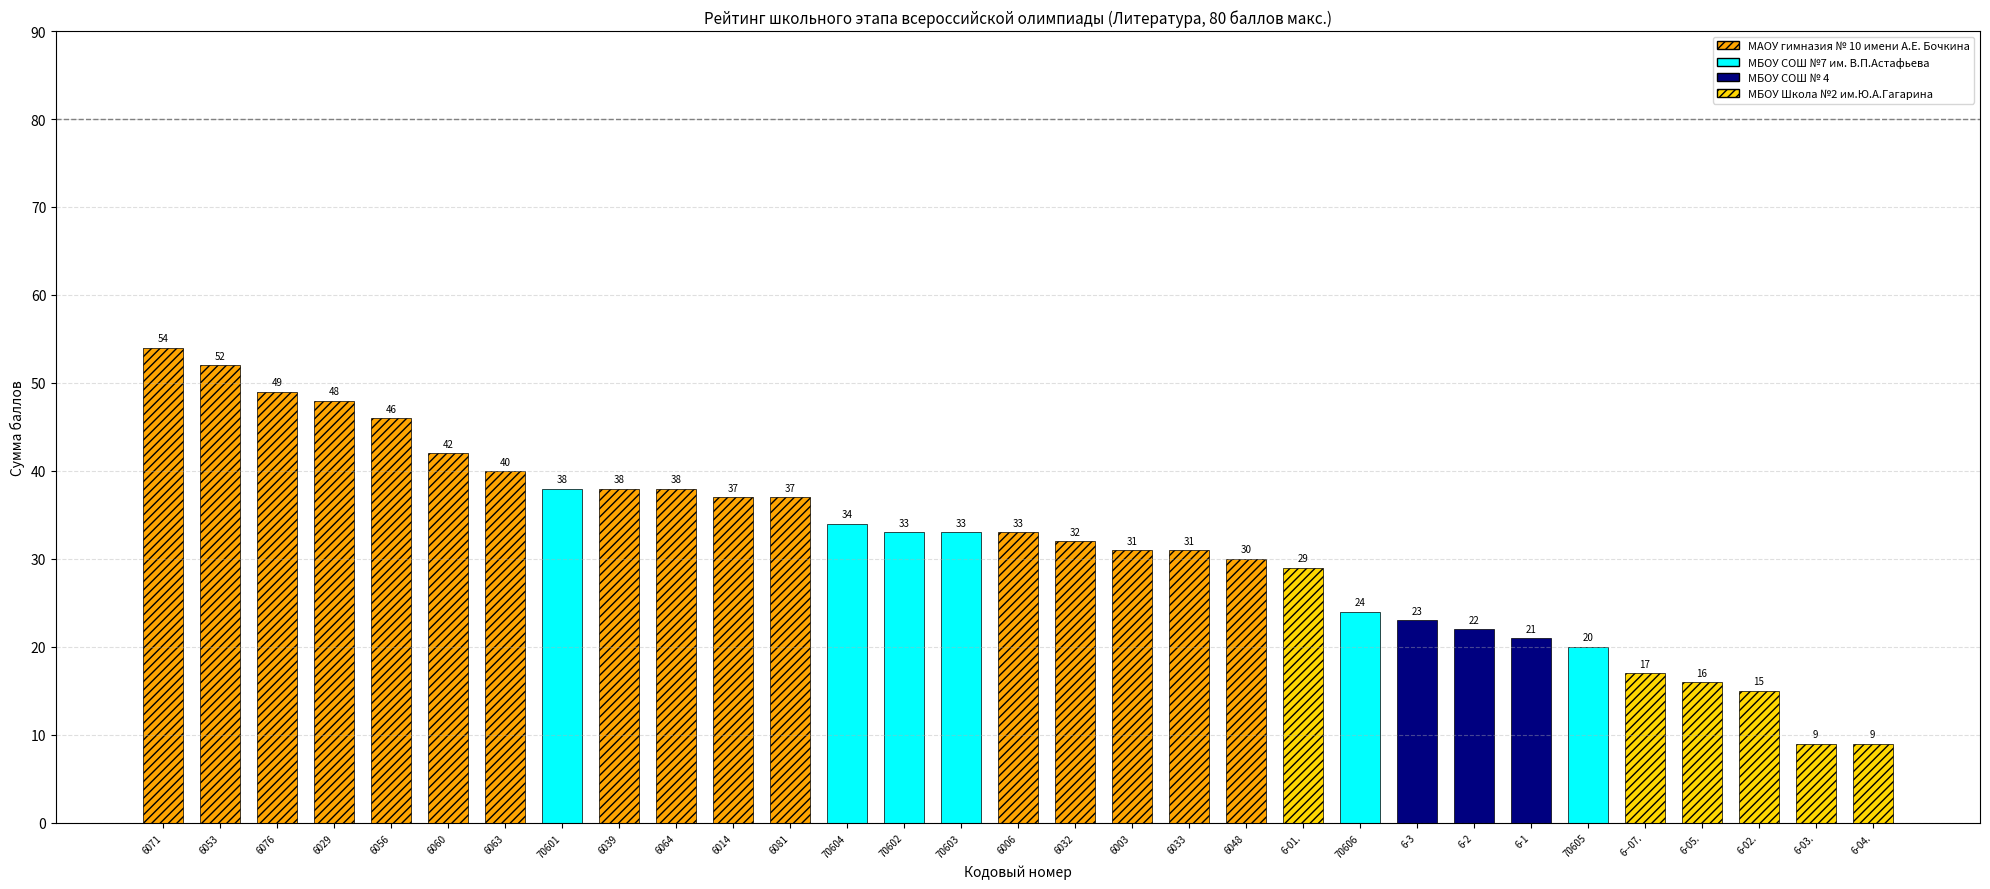

What is the sum of all МБОУ Школа №2 им.Ю.А.Гагарина values?

95